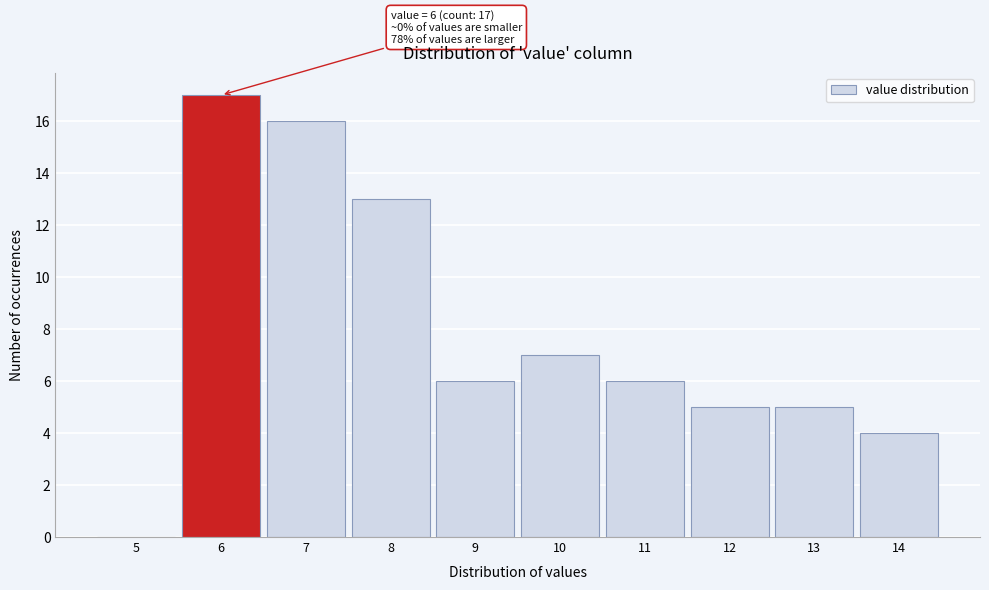

Reading right to left, transcribe all the data shown in this chart.

14=4	13=5	12=5	11=6	10=7	9=6	8=13	7=16	6=17	5=0